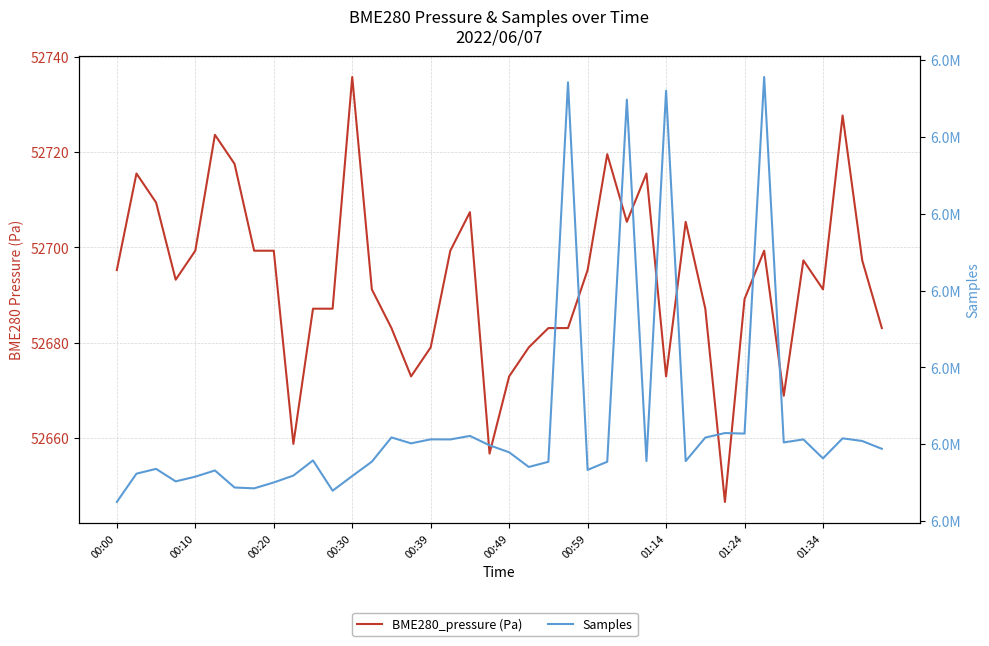

What value does the BME280_pressure (Pa) series have at 00:59?

52695.2